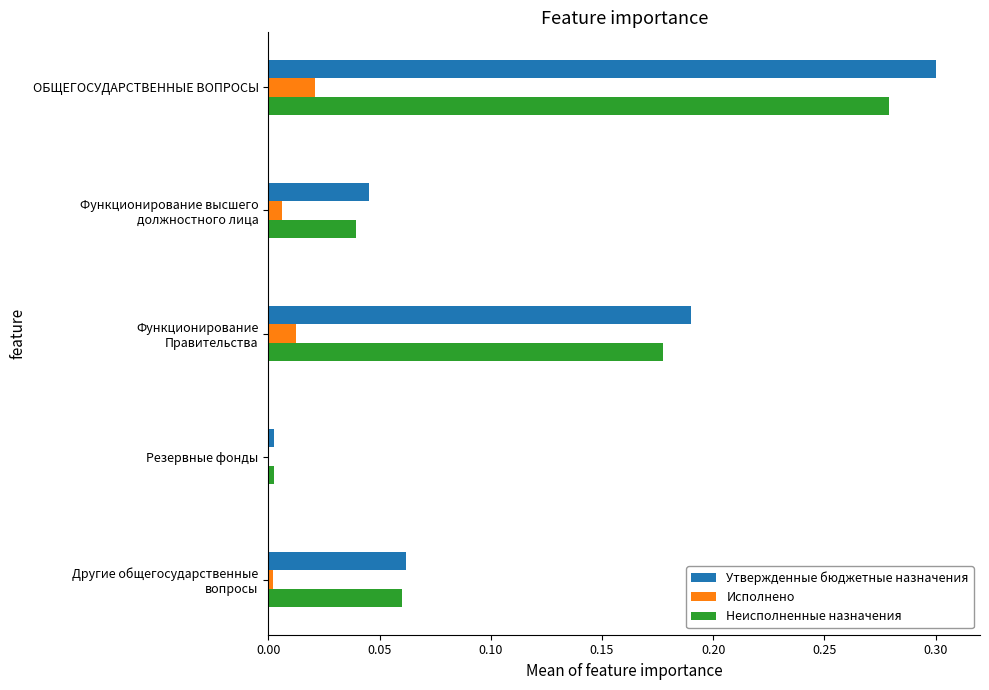

The value of Исполнено at ОБЩЕГОСУДАРСТВЕННЫЕ ВОПРОСЫ is 0.0. True or false?

True